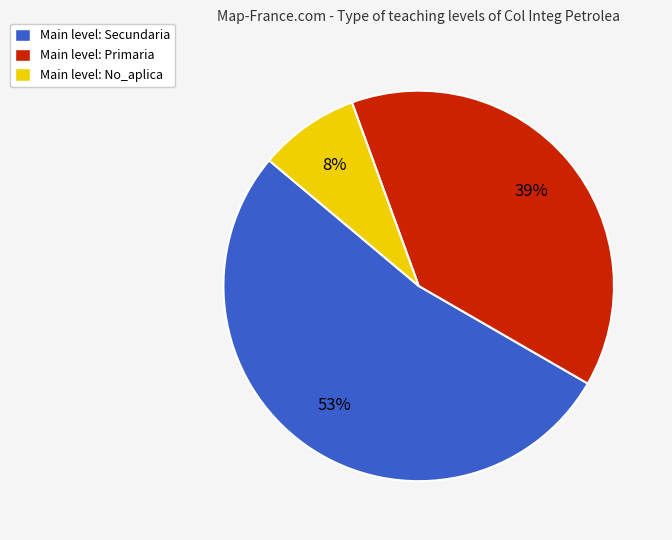

Which slice represents more than half of the pie?

Main level: Secundaria